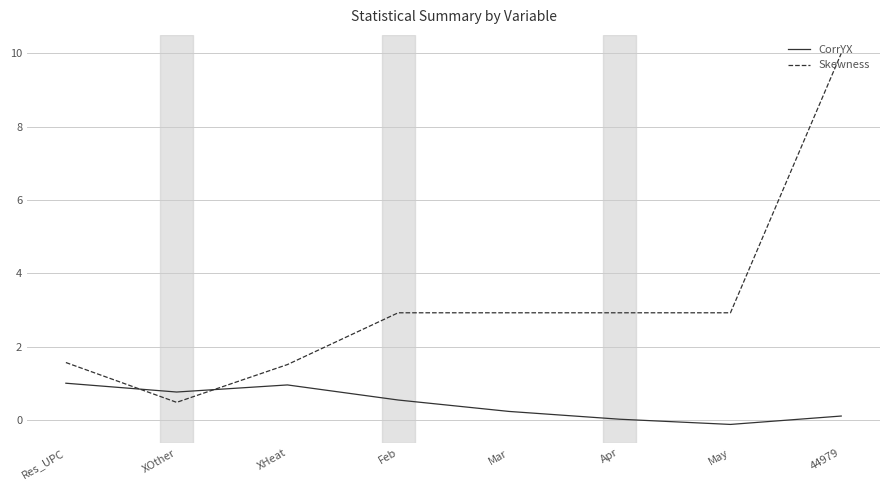

The value of CorrYX at Res_UPC is 0.3. True or false?

False